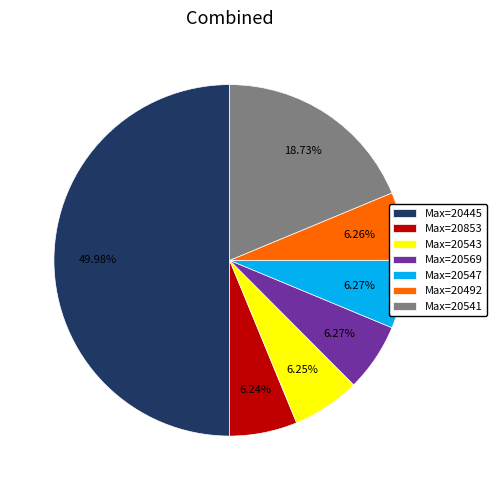

Which category has the biggest portion of the pie?

Max=20445